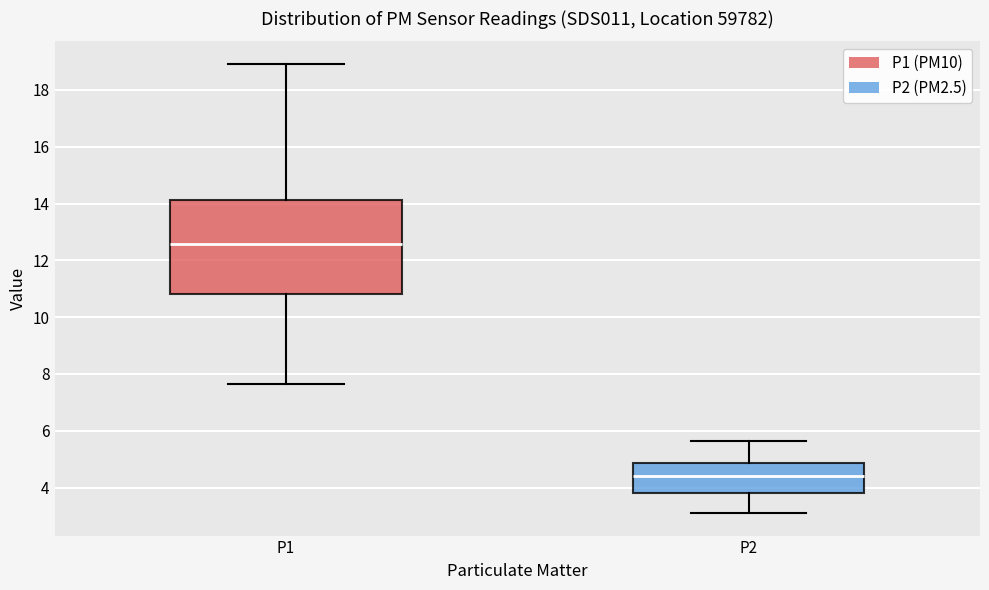

Comparing the boxes themselves (not the whiskers), which one is the tallest?

P1